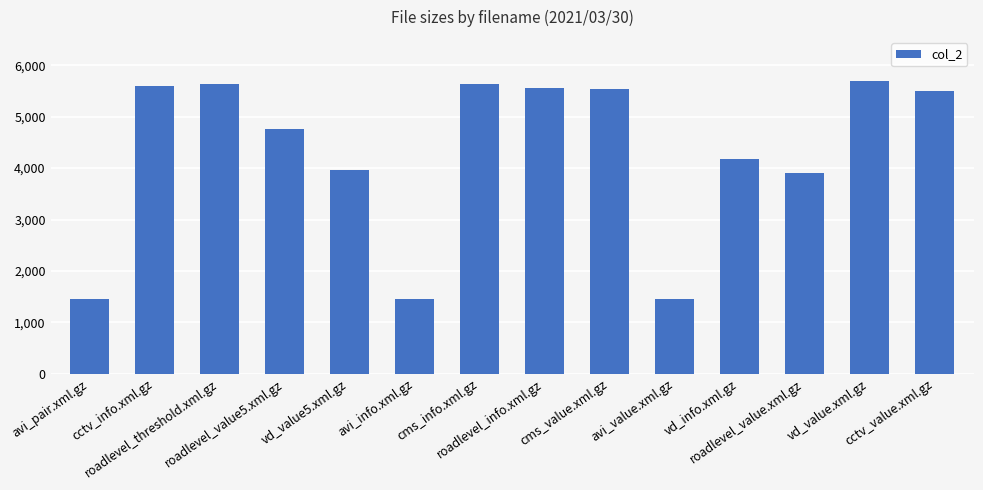

How many data points are less than 5498?

7